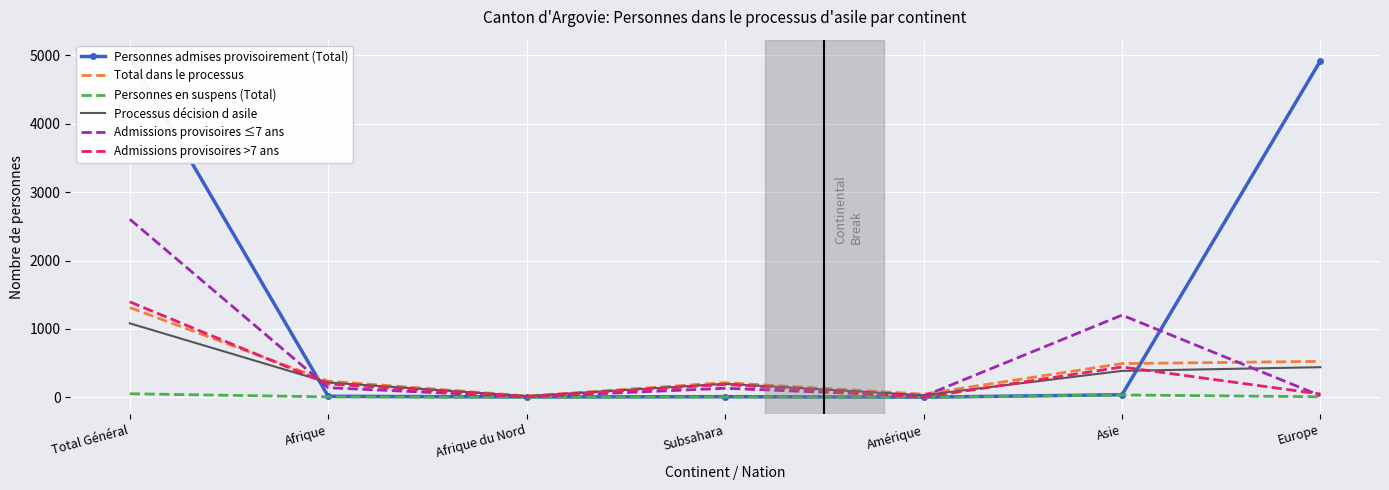

At how many categories does at least one series exceed 922?

3